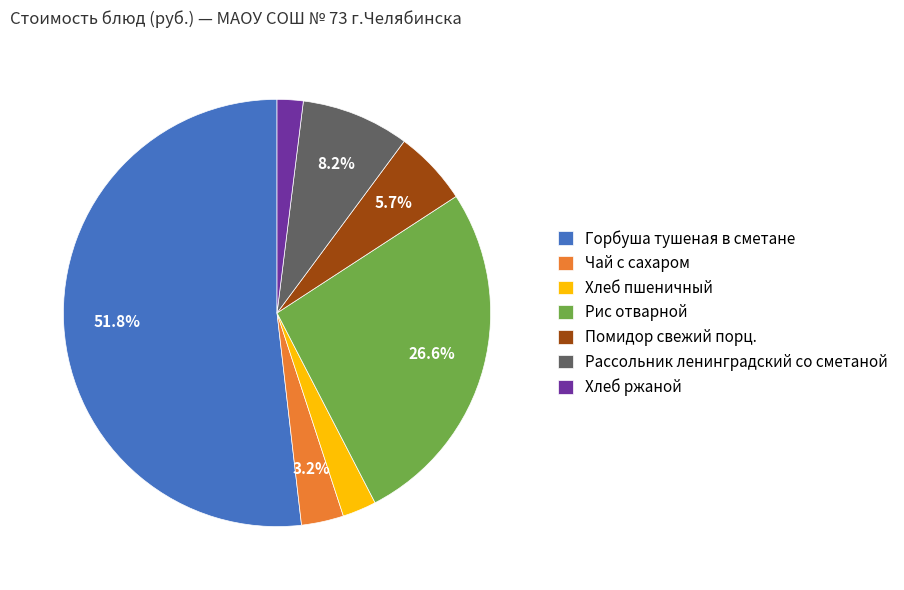

Is there any slice that represents more than half of the pie?

Yes